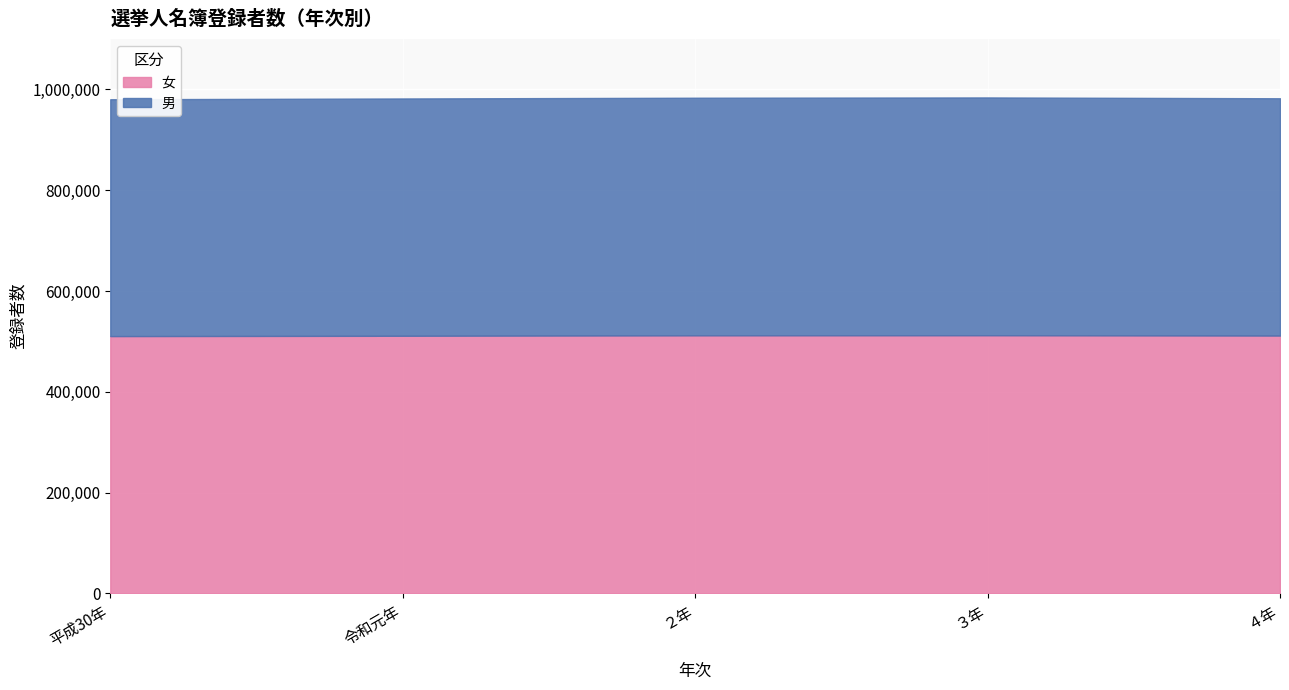

Is the value of 女 at ３年 greater than the value of 男 at ３年?

Yes